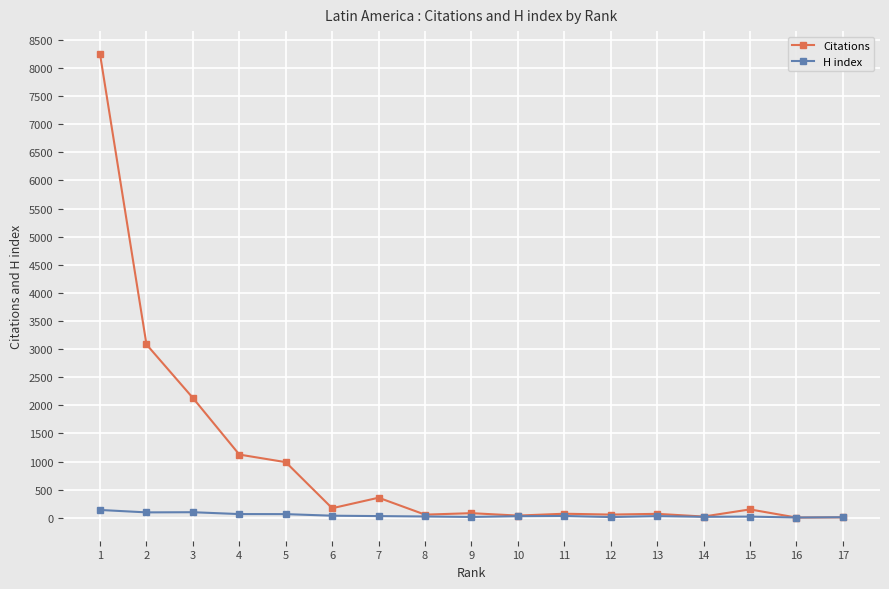

Which series has the largest total across all categories?

Citations